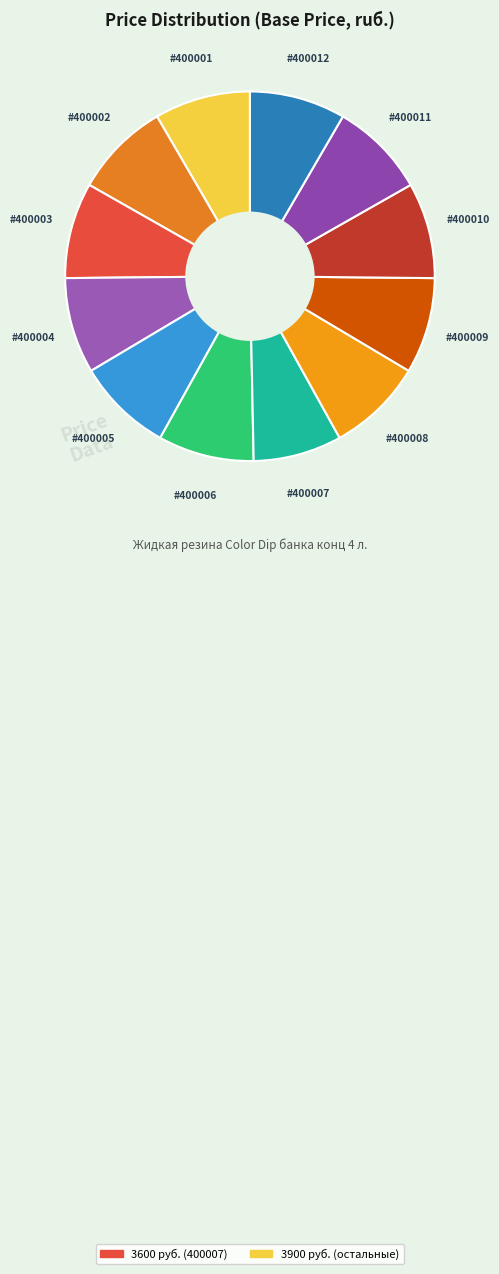

Count the number of slices in the pie.

12